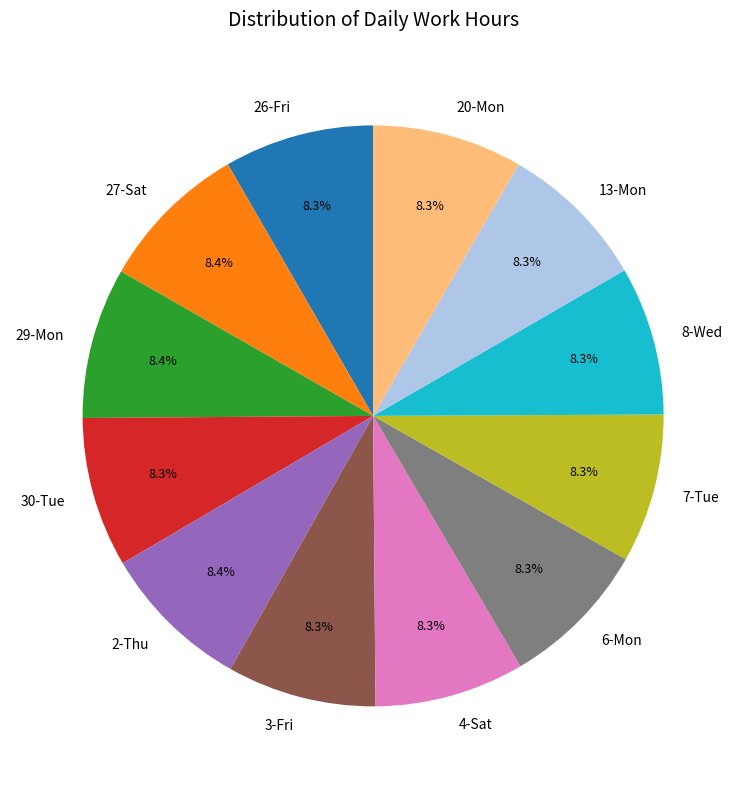

How many slices are in this pie chart?

12